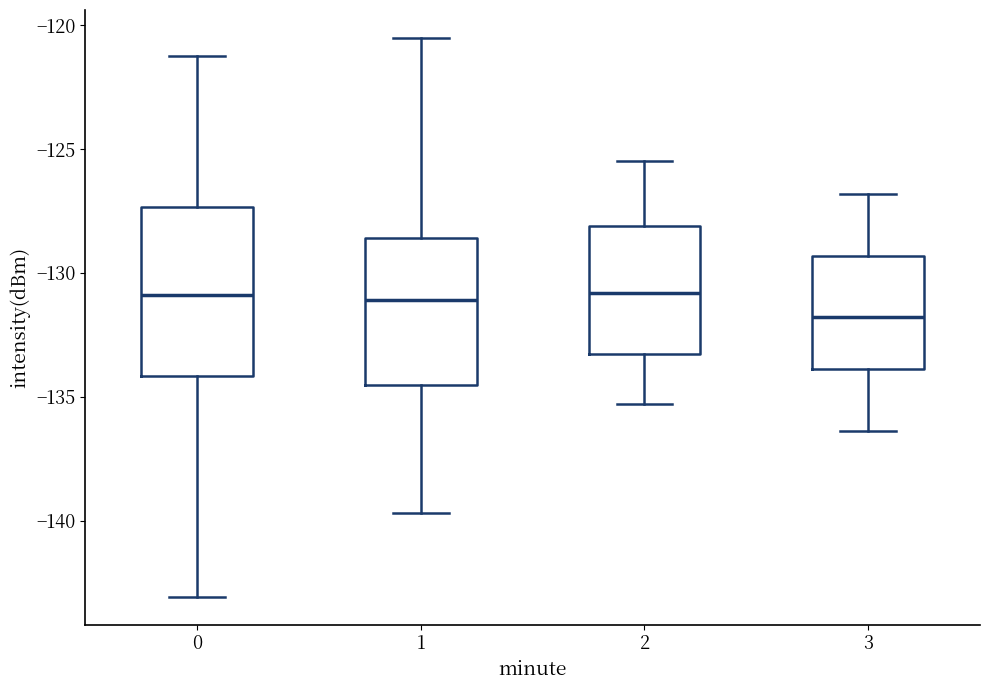

Where does the lower whisker of the box at x = 2 end on the y-axis? The values are not printed on the chart, so give them approximately, as read against the axis.

-135.5